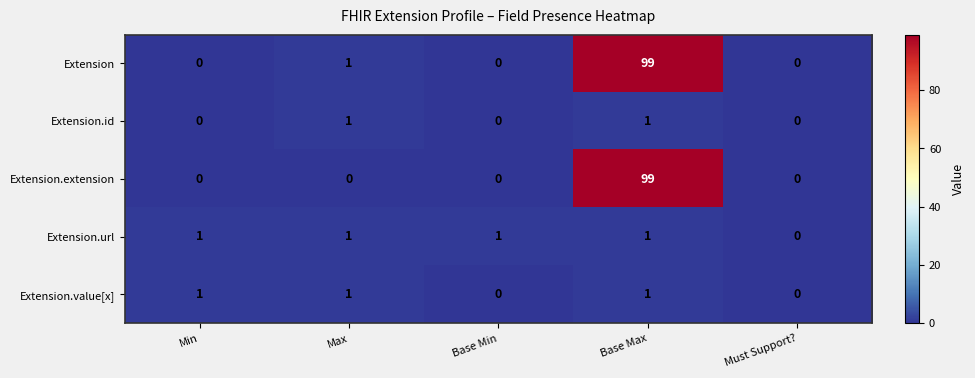

True or false: Extension.id has a value of 0 at Must Support?.

True